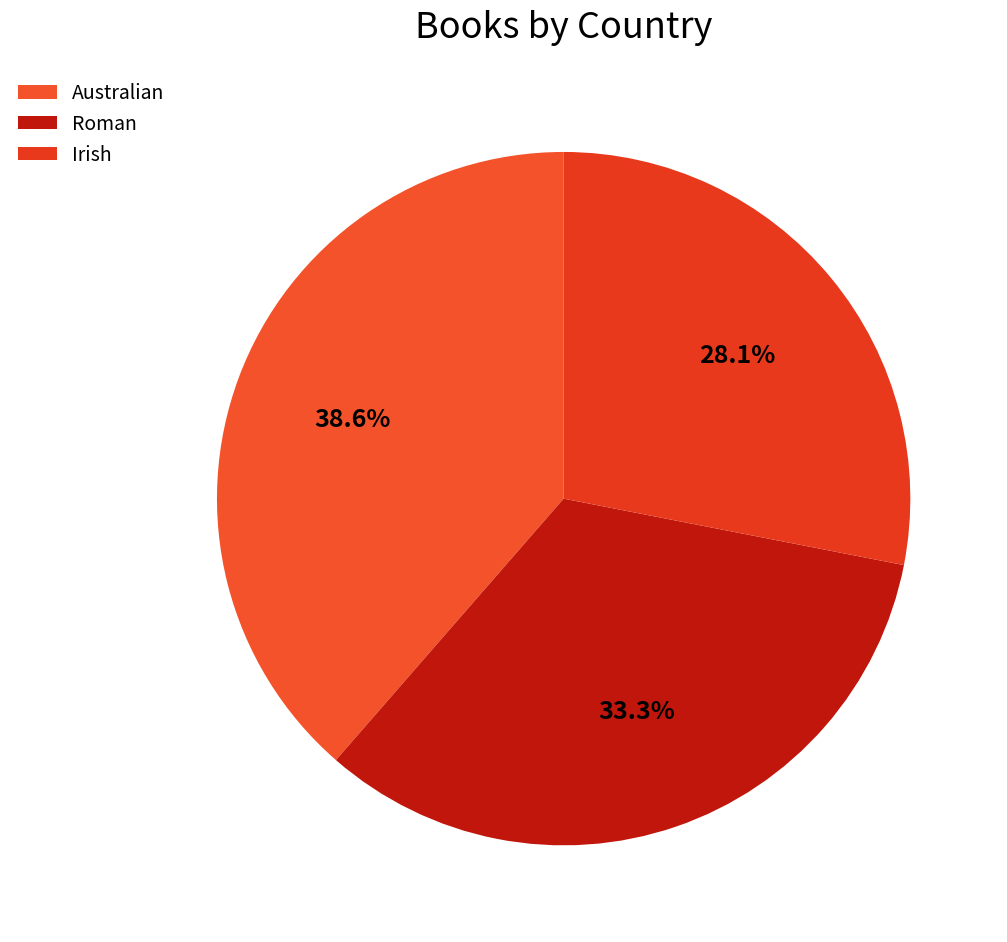

Is there any slice that represents more than half of the pie?

No